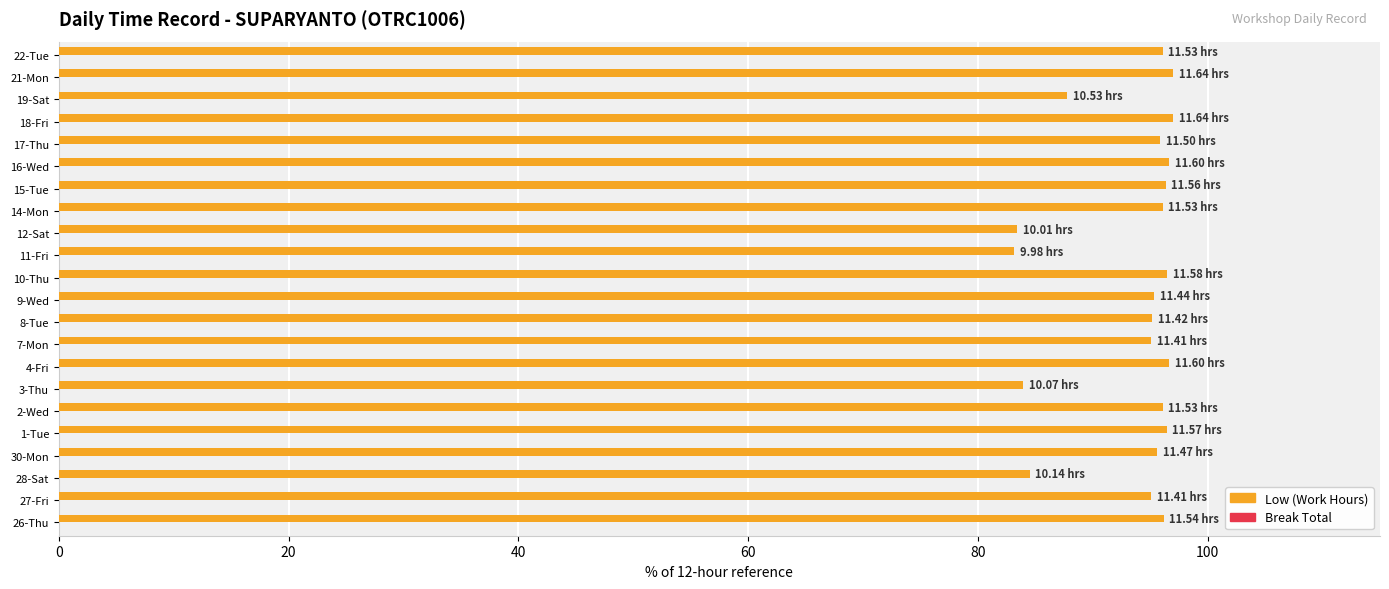

Between 3-Thu and 9-Wed, which is larger?

9-Wed